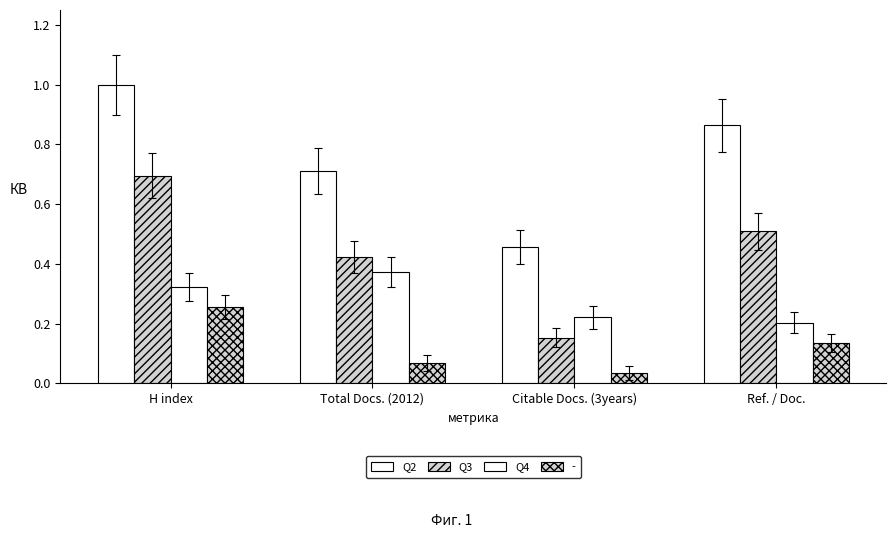

Which series has the largest total across all categories?

Q2